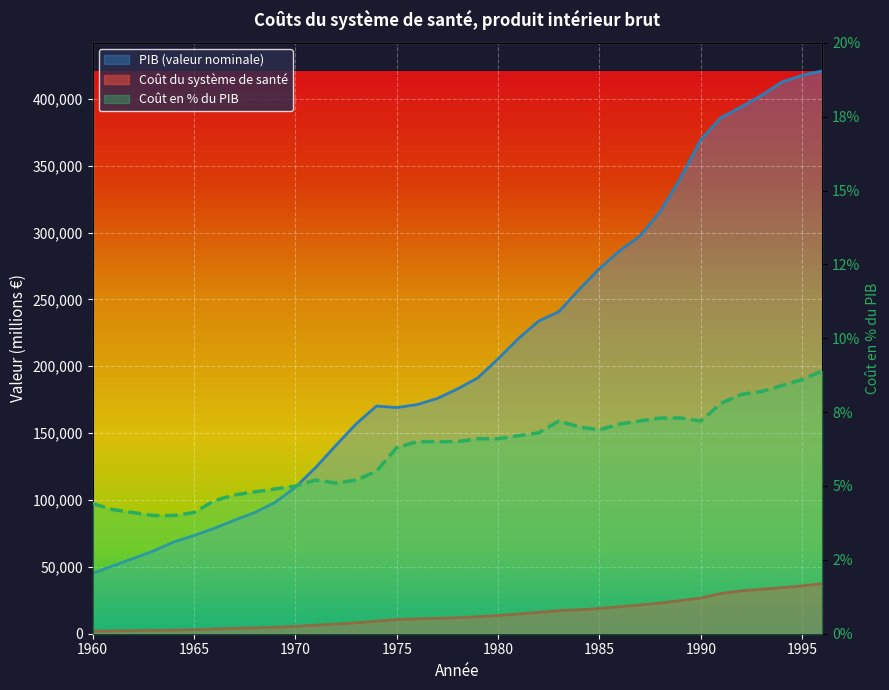

True or false: Coût du système de santé has more than 2 interior local peaks.

False